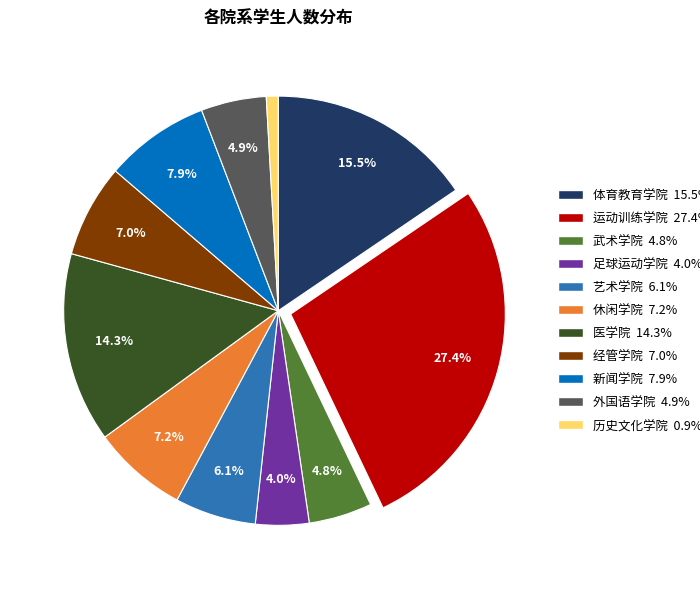

Which slice is the largest?

运动训练学院